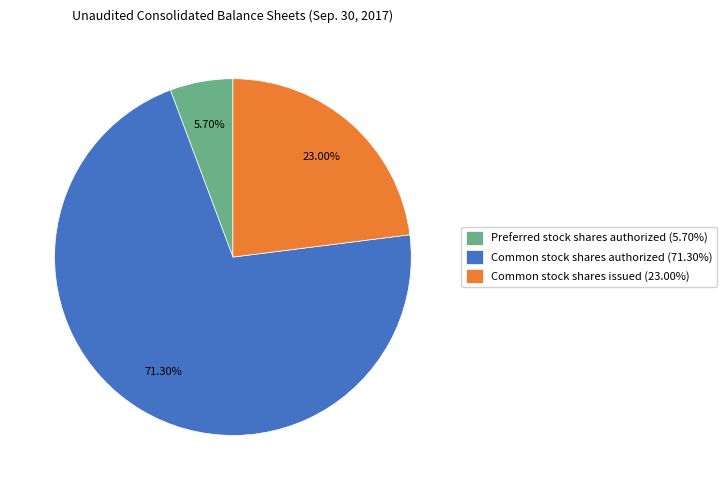

Between Common stock shares issued (23.00%) and Common stock shares authorized (71.30%), which is larger?

Common stock shares authorized (71.30%)